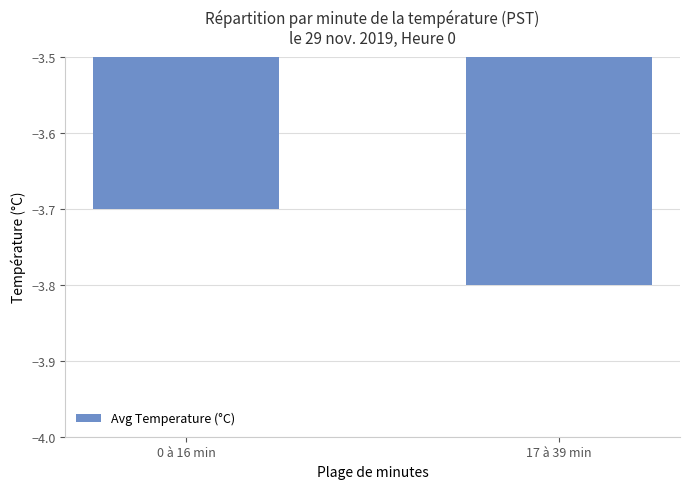

What is the smallest value displayed?

-3.8